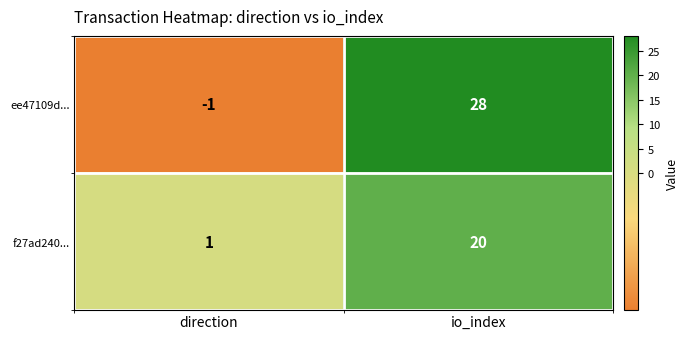

Between direction and io_index, which series saw the biggest shift?

ee47109d...